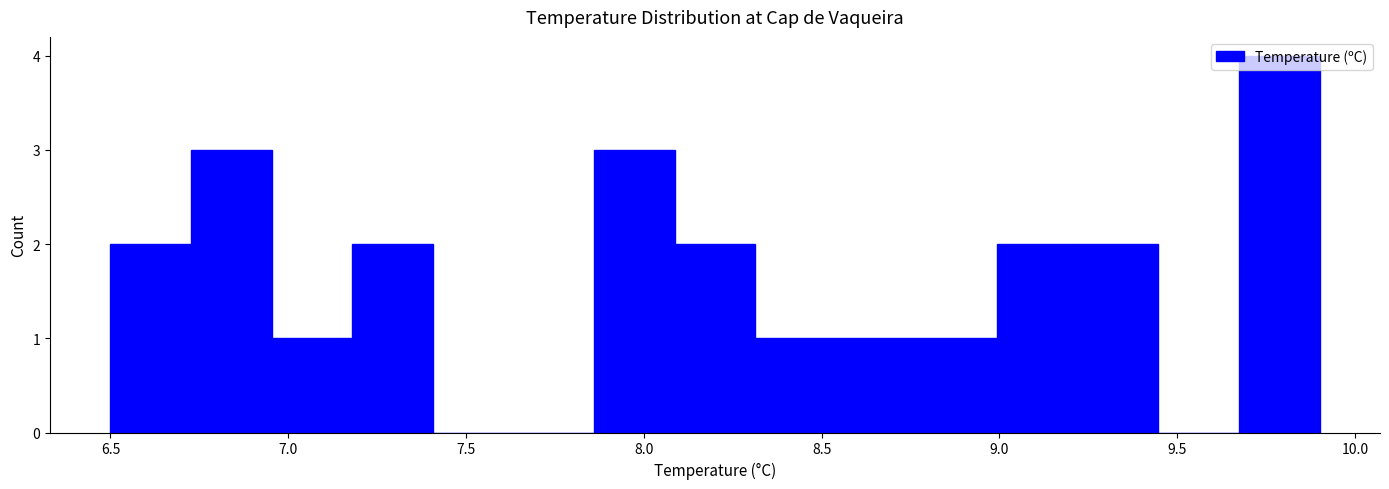

Reading left to right, list every bar in this chart as the range it spans on the x-axis followed by its height. Neither the bar edges nor the heights are printed on the chart, so give them approximately, as read against the axes.

6.50 to 6.75: 2
6.75 to 6.95: 3
6.95 to 7.20: 1
7.20 to 7.40: 2
7.40 to 7.65: 0
7.65 to 7.85: 0
7.85 to 8.10: 3
8.10 to 8.30: 2
8.30 to 8.55: 1
8.55 to 8.75: 1
8.75 to 9.00: 1
9.00 to 9.20: 2
9.20 to 9.45: 2
9.45 to 9.65: 0
9.65 to 9.90: 4